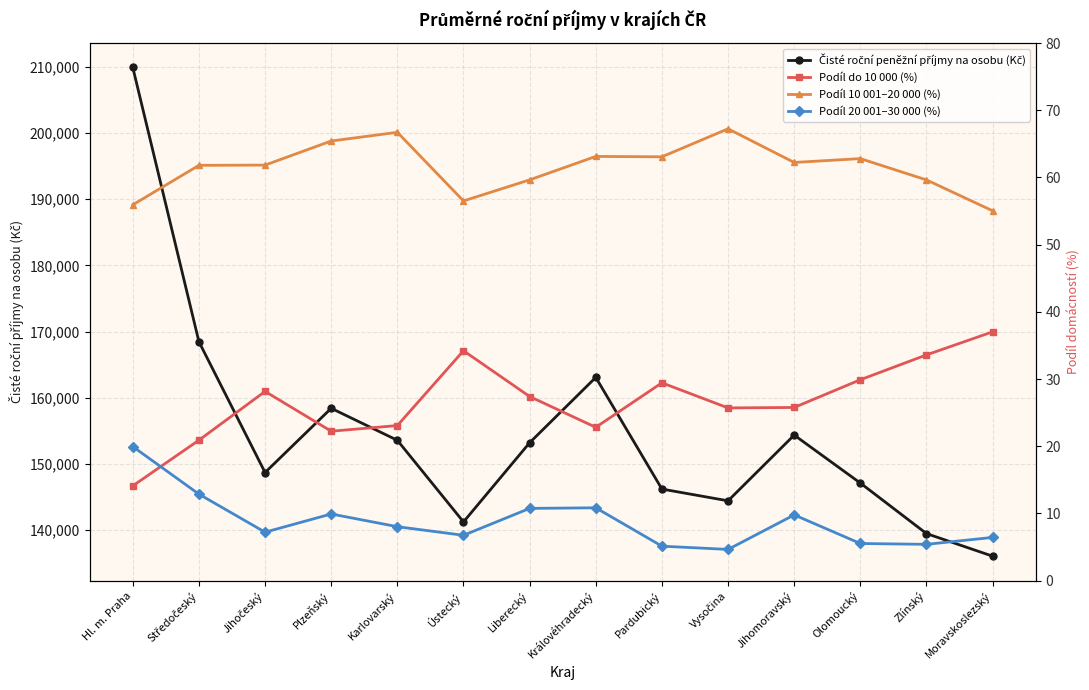

What is the difference between the second highest and minimum values in the Podíl 10 001–20 000 (%) series?

11.7